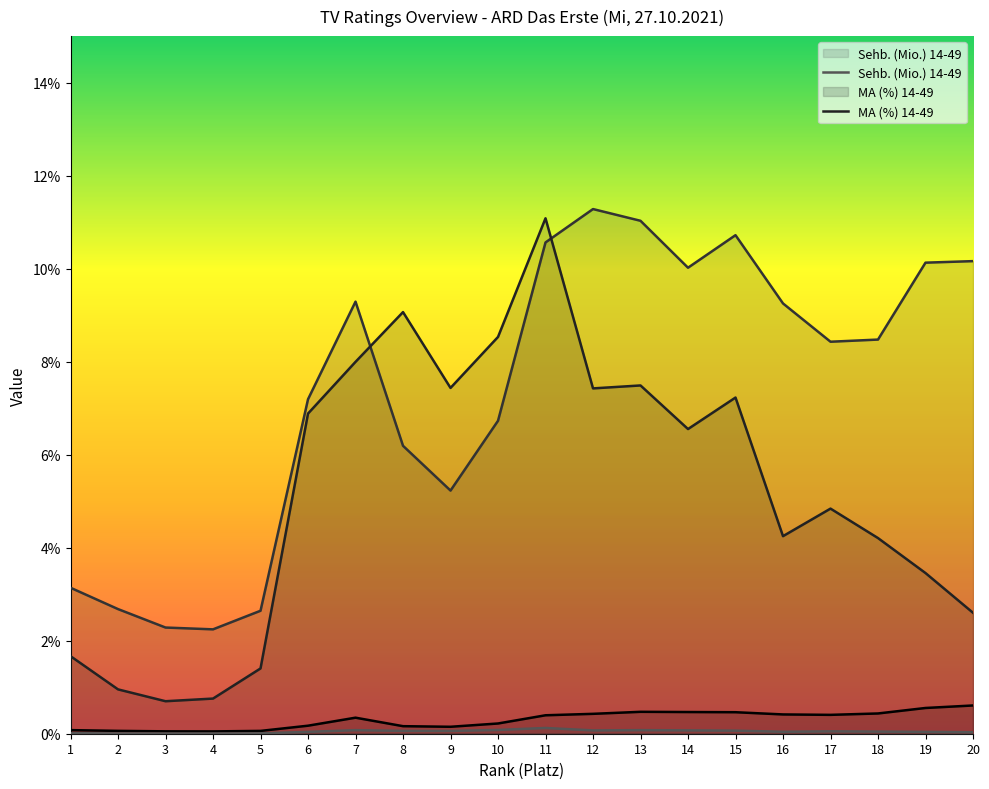

List the labels in order of Sehb. (Mio.) 14-49 value, smallest first.

4, 3, 2, 5, 1, 20, 19, 6, 16, 18, 17, 9, 8, 15, 12, 14, 13, 7, 10, 11